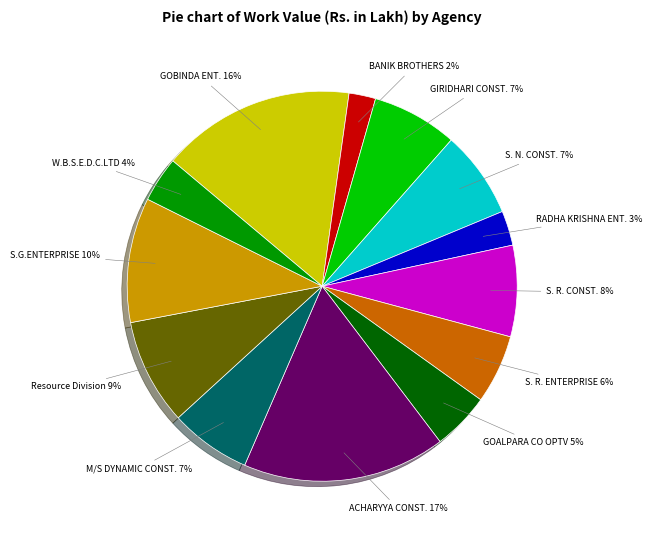

Do Resource Division and W.B.S.E.D.C.LTD together represent more than half of the pie?

No